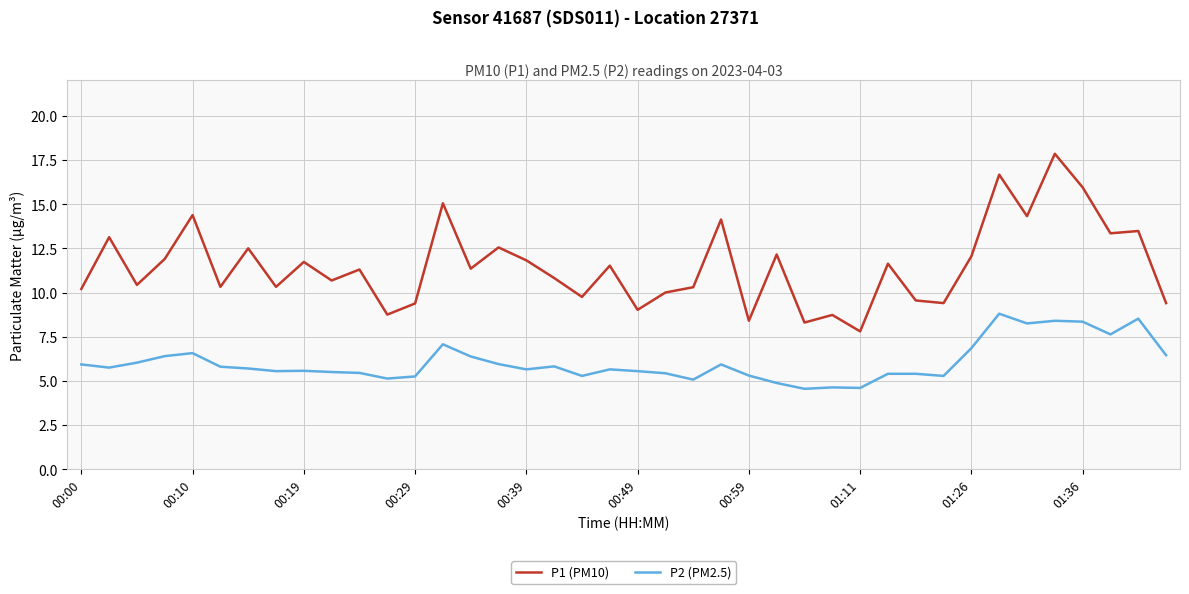

List the series in order of their overall mean, highest first.

P1 (PM10), P2 (PM2.5)